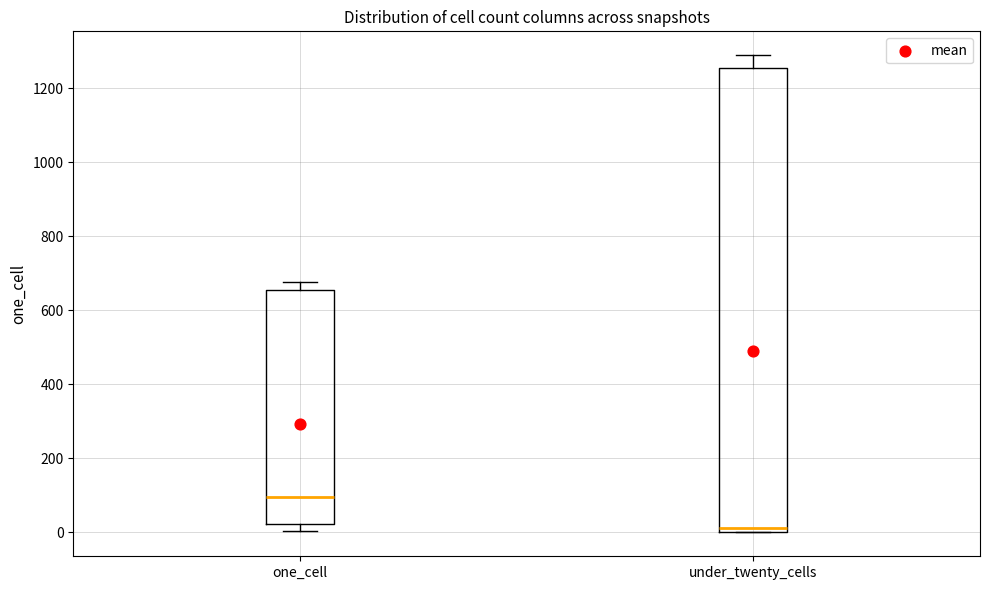

Which box is the tallest, from its lower edge to its upper edge?

under_twenty_cells